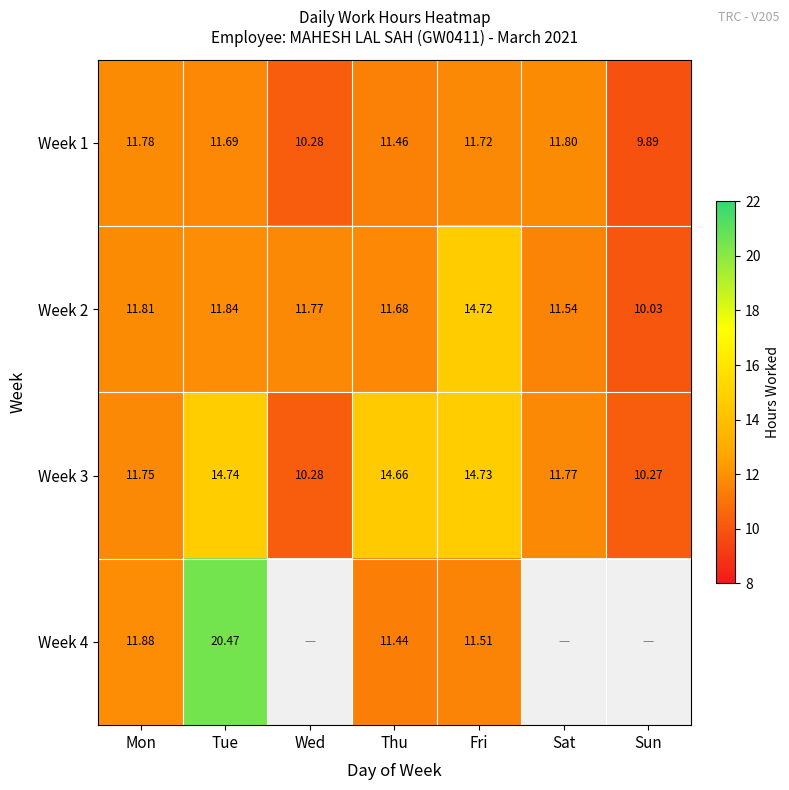

What is the greatest value displayed?

20.5